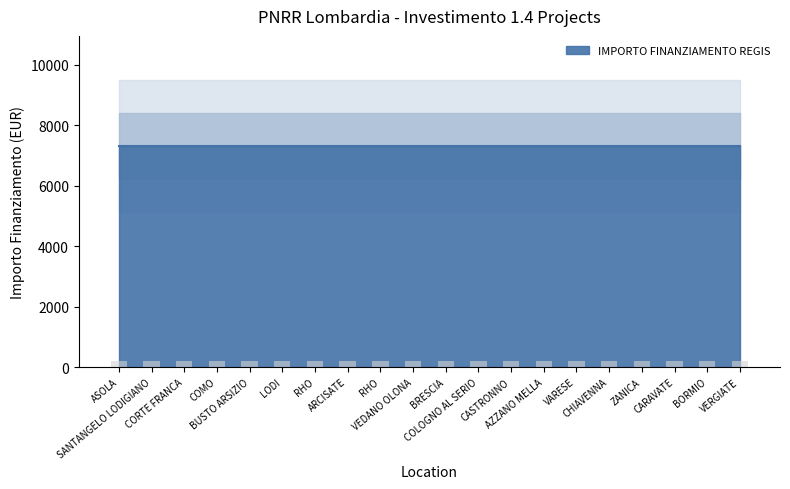

What is the label of the 20th bar from the right?

ASOLA